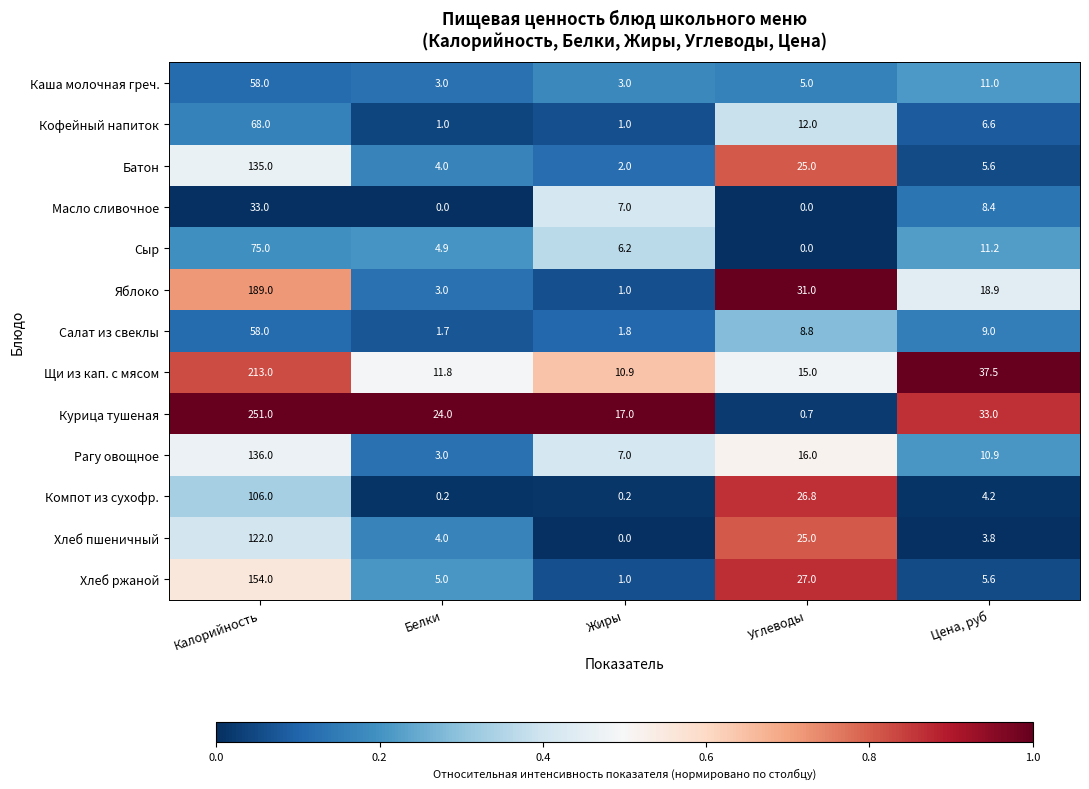

Which series has the widest spread of values?

Курица тушеная